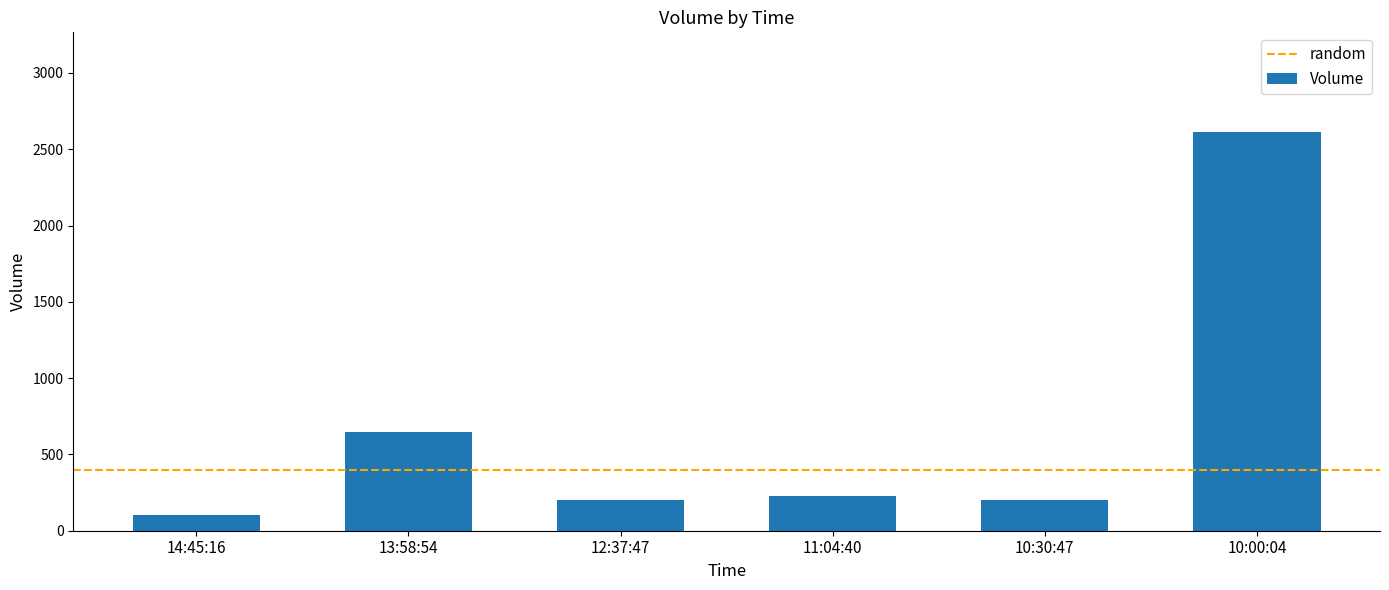

What is the approximate value at 10:00:04, to the nearest 50?

2600